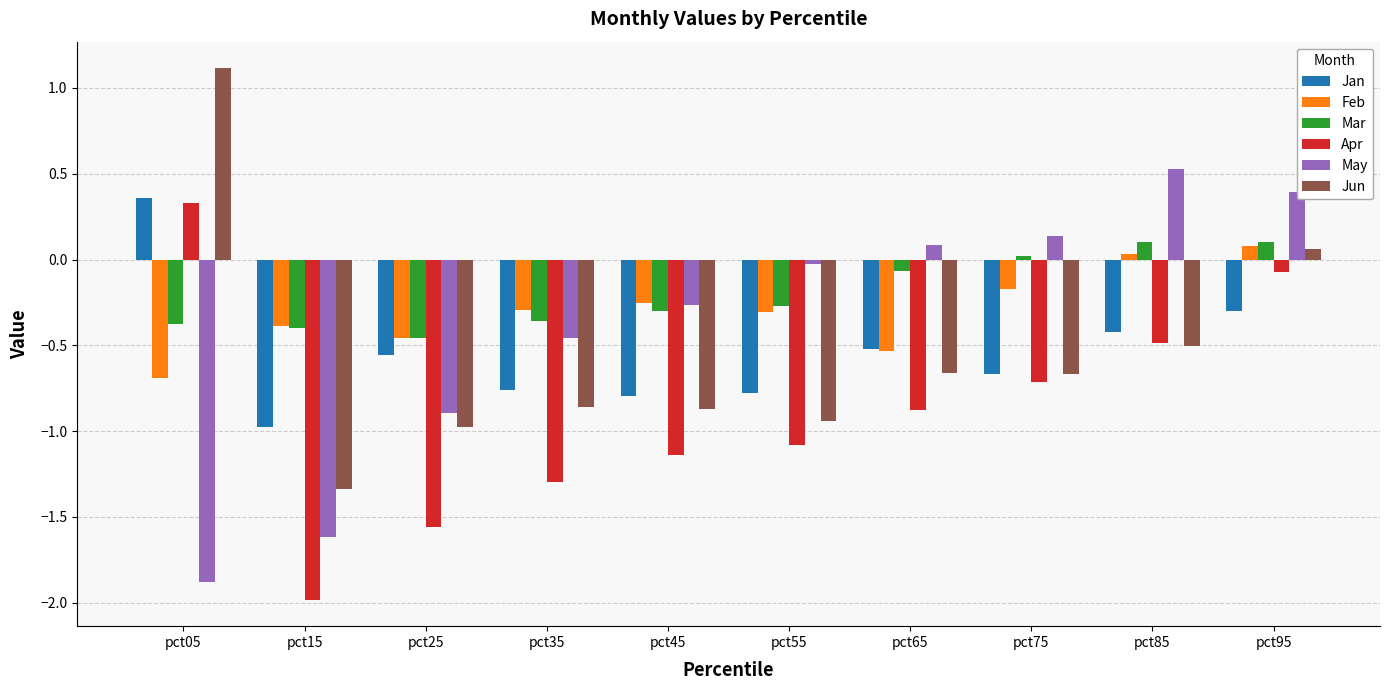

How many values in Mar are below zero?

7